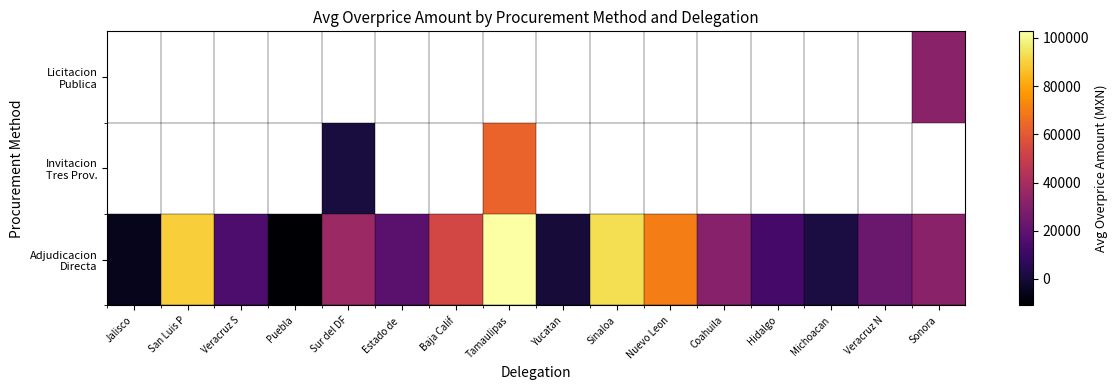

At Coahuila, list the series in order from smallest to largest.

Adjudicacion Directa, Invitacion Tres Prov., Licitacion Publica